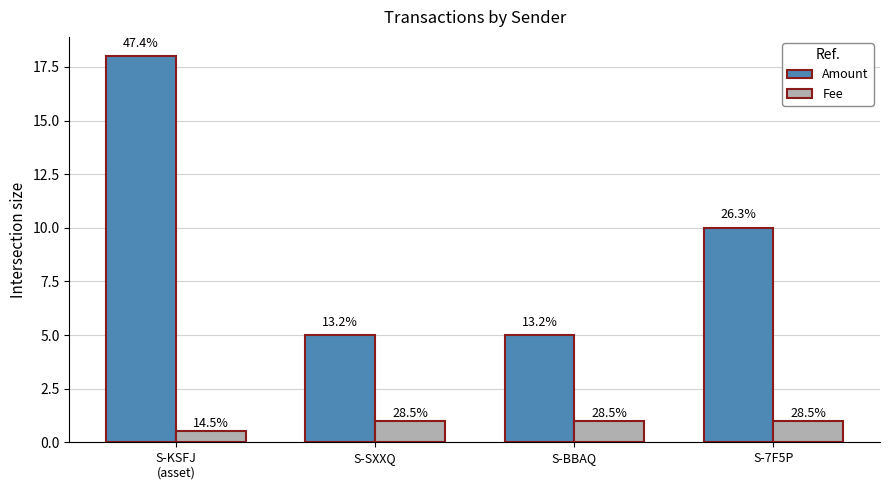

The Amount series shows 1.2 at S-SXXQ. True or false?

False